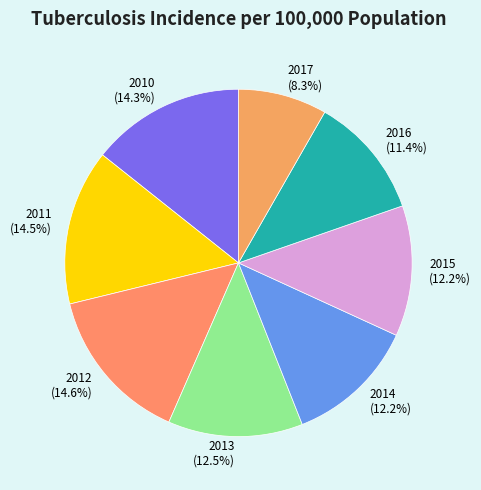

Count the number of slices in the pie.

8